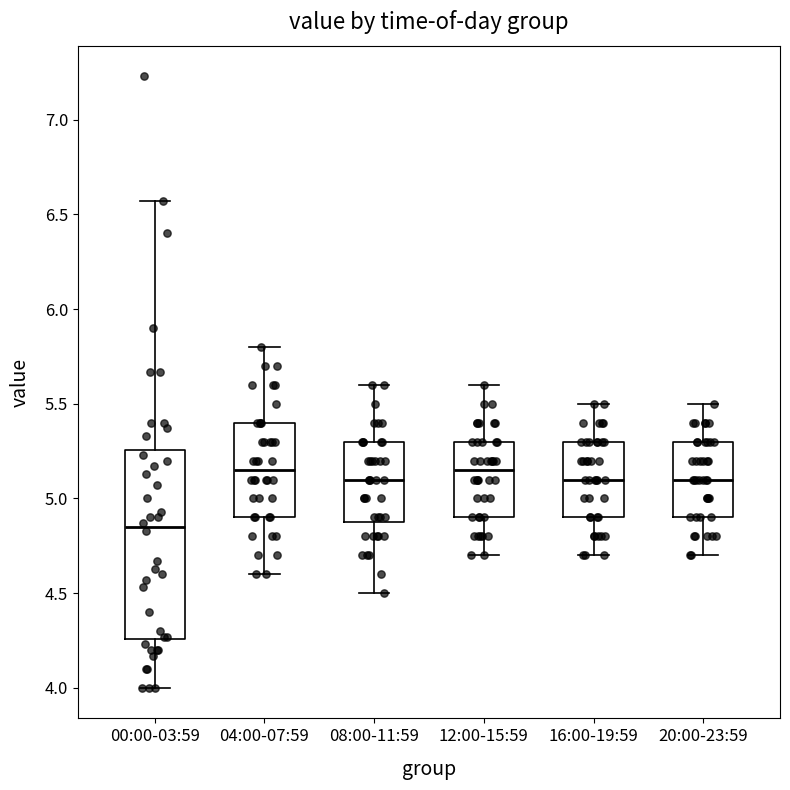

Reading left to right, read every box against the y-axis: the position of its median line, the range the box covers, and the ends of its whiskers. The values are not printed on the chart, so give them approximately, as read against the axis.

00:00-03:59: median 4.85, box 4.25 to 5.25, whiskers 4.00 to 6.55
04:00-07:59: median 5.15, box 4.90 to 5.40, whiskers 4.60 to 5.80
08:00-11:59: median 5.10, box 4.90 to 5.30, whiskers 4.50 to 5.60
12:00-15:59: median 5.15, box 4.90 to 5.30, whiskers 4.70 to 5.60
16:00-19:59: median 5.10, box 4.90 to 5.30, whiskers 4.70 to 5.50
20:00-23:59: median 5.10, box 4.90 to 5.30, whiskers 4.70 to 5.50